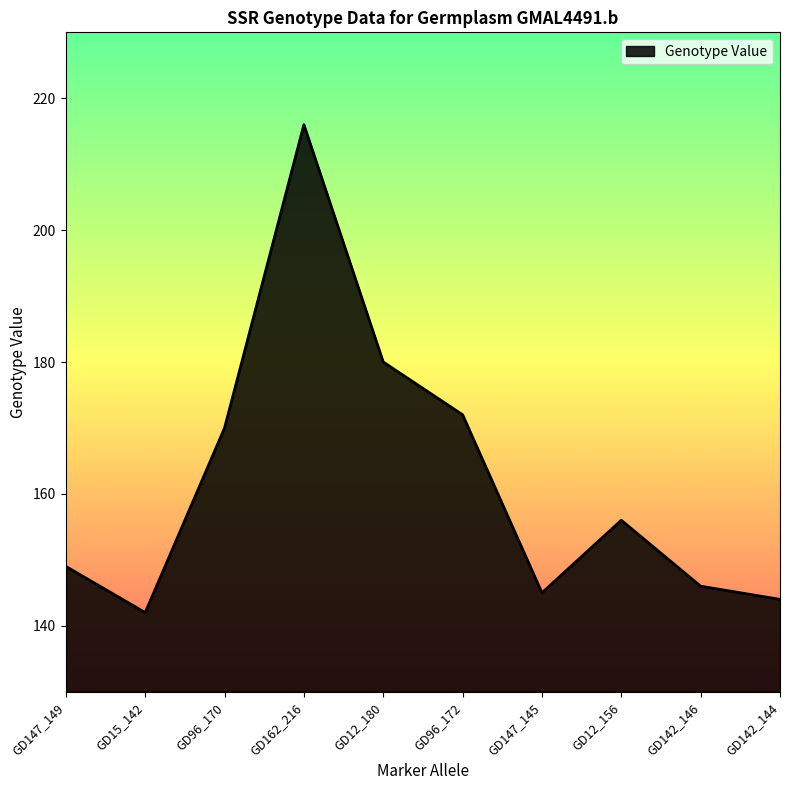

List the labels in order of value, smallest first.

GD15_142, GD142_144, GD147_145, GD142_146, GD147_149, GD12_156, GD96_170, GD96_172, GD12_180, GD162_216